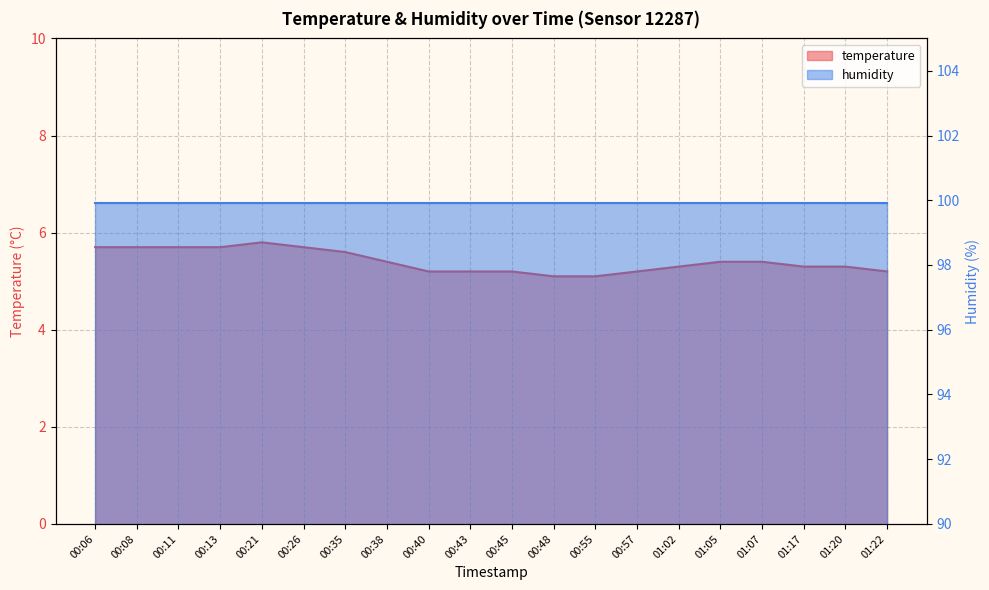

Between 00:08 and 01:22, which is larger?

00:08